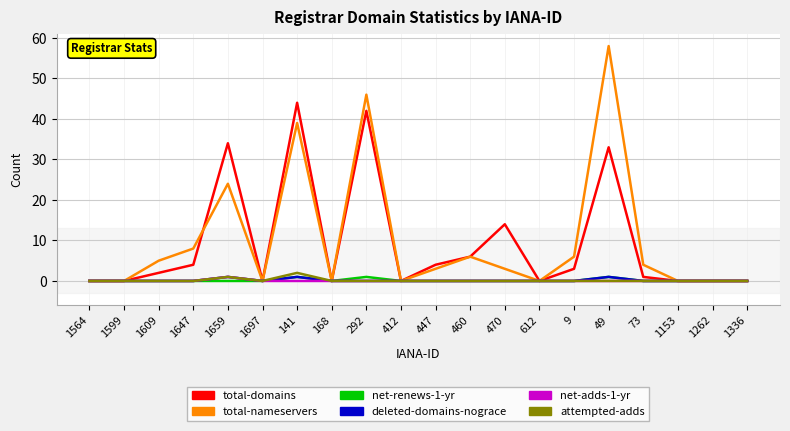

Is this an area chart (filled region under the line)?

No